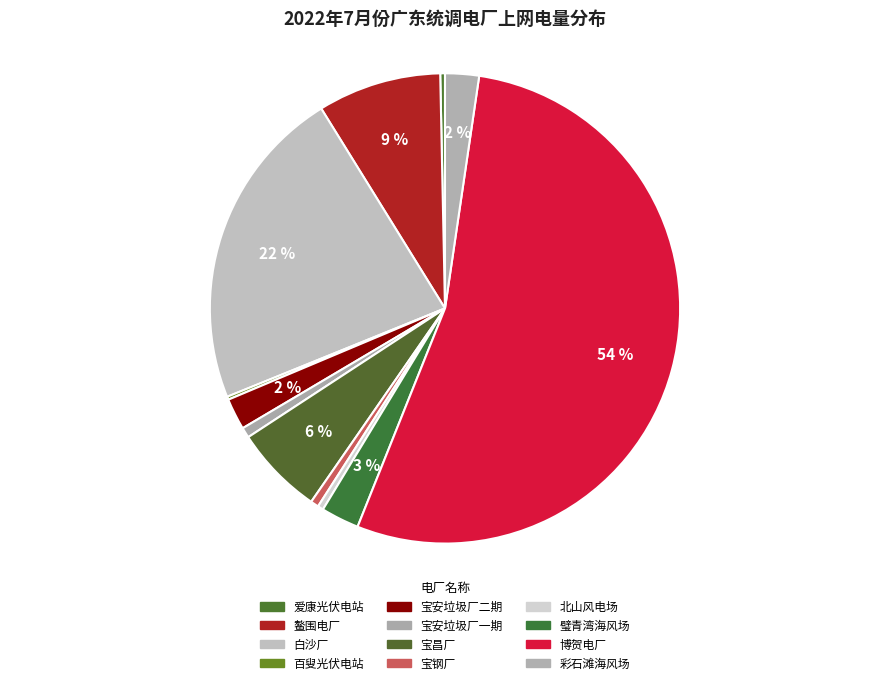

Is it true that 北山风电场 is 1% of the pie?

False